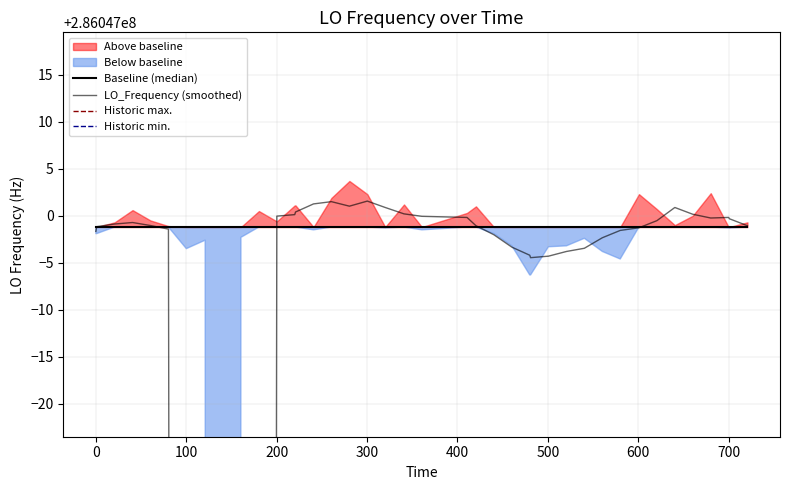

True or false: Historic max. and Historic min. cross at least once.

False